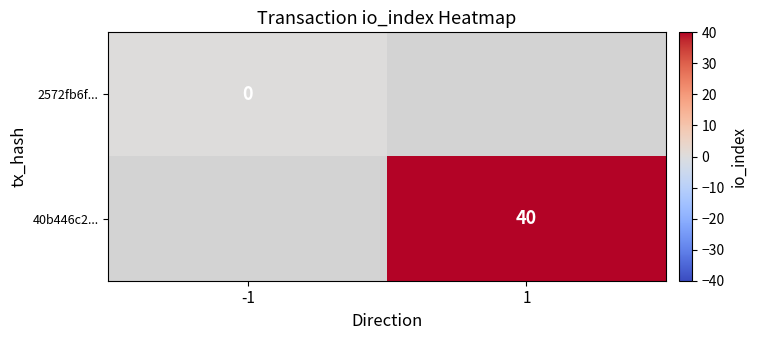

How many series are shown in this chart?

2